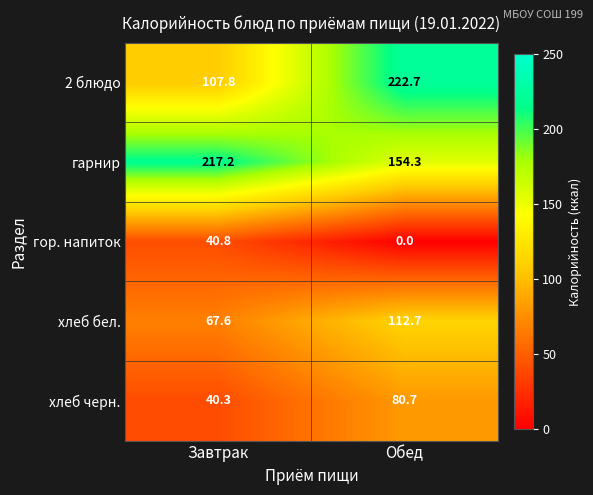

Count the number of data series in this chart.

5